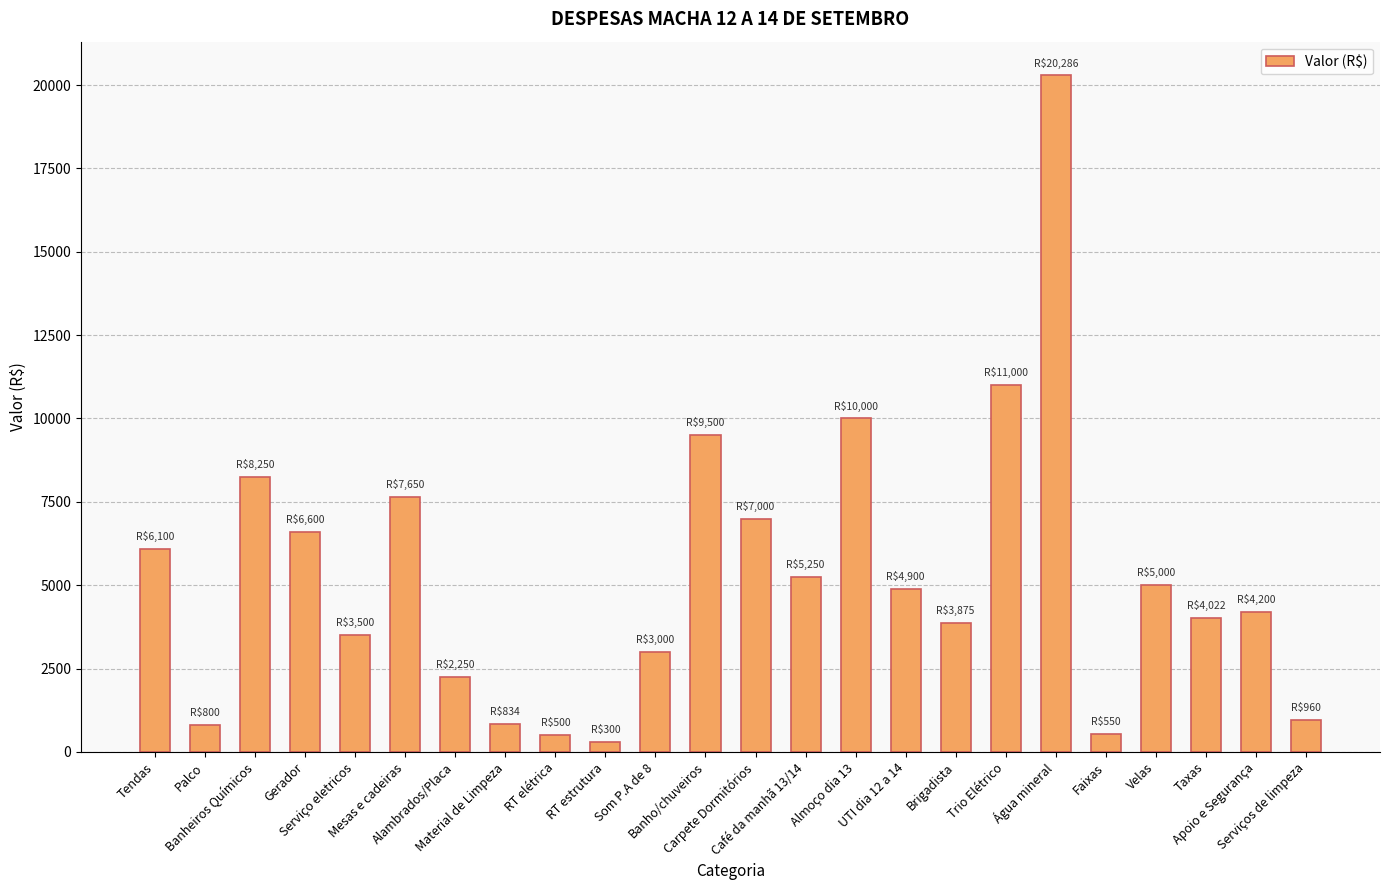

What is the label of the 14th bar from the left?

Café da manhã 13/14